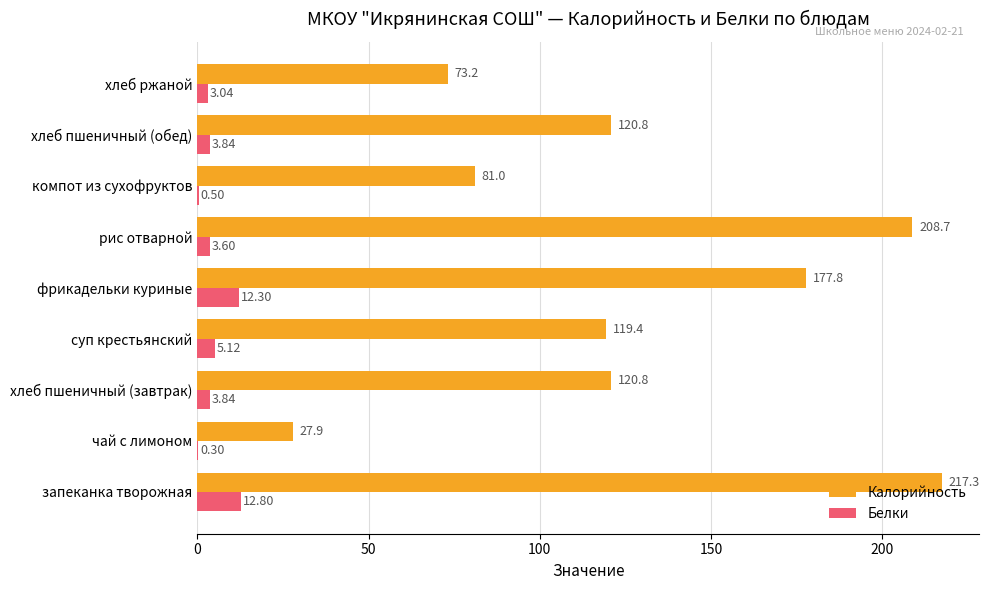

Which series has the largest range (max minus min)?

Калорийность